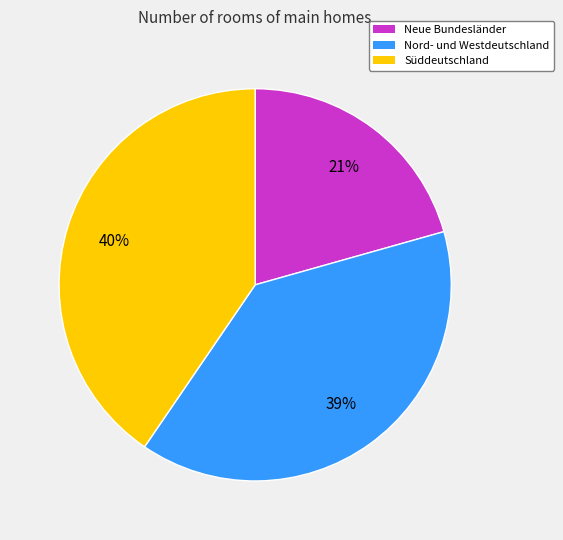

Which slice is the largest?

Süddeutschland